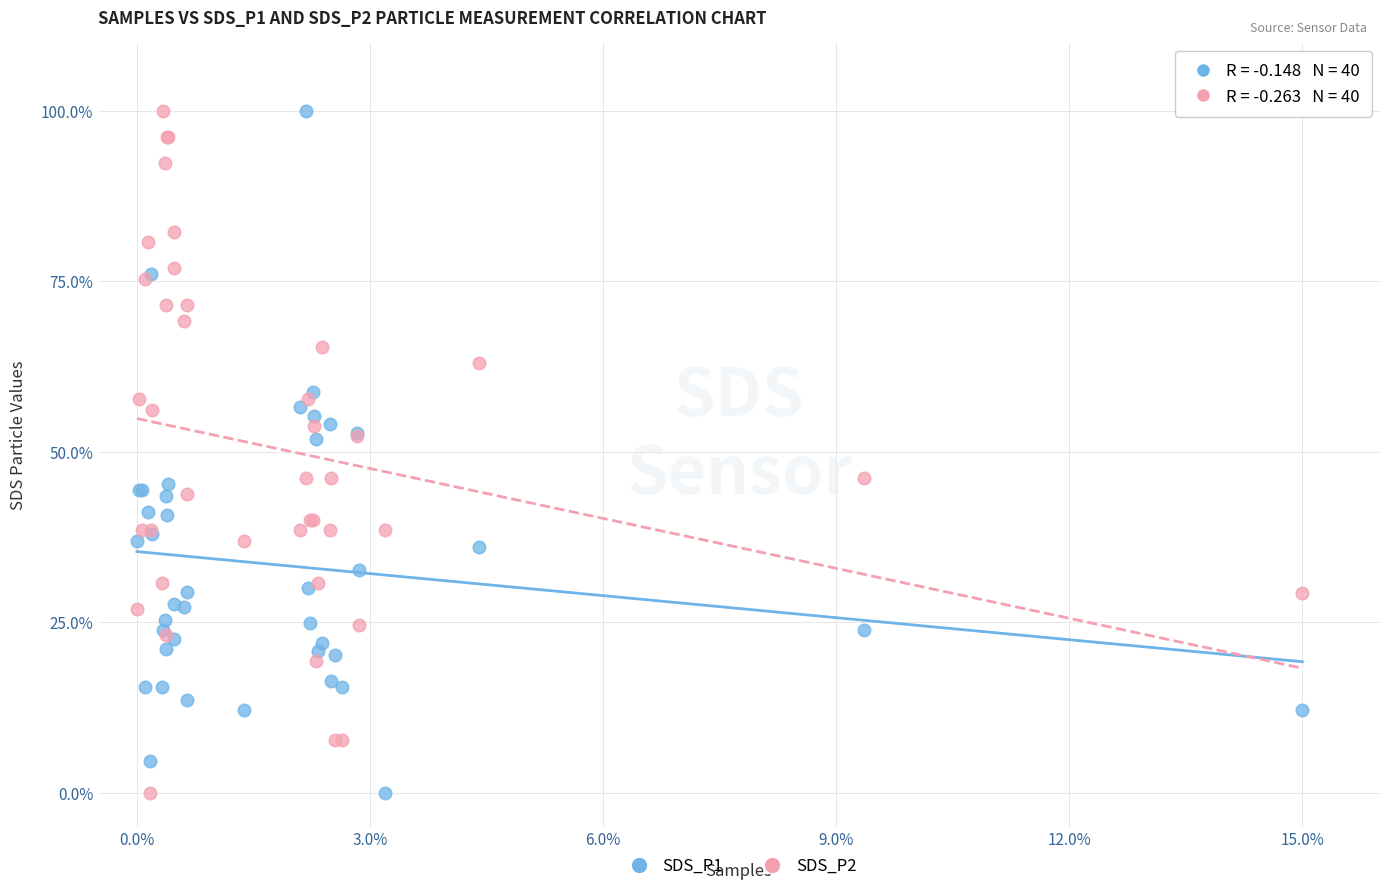

What is the X range (max minus min) for the scatter plot?

15.0